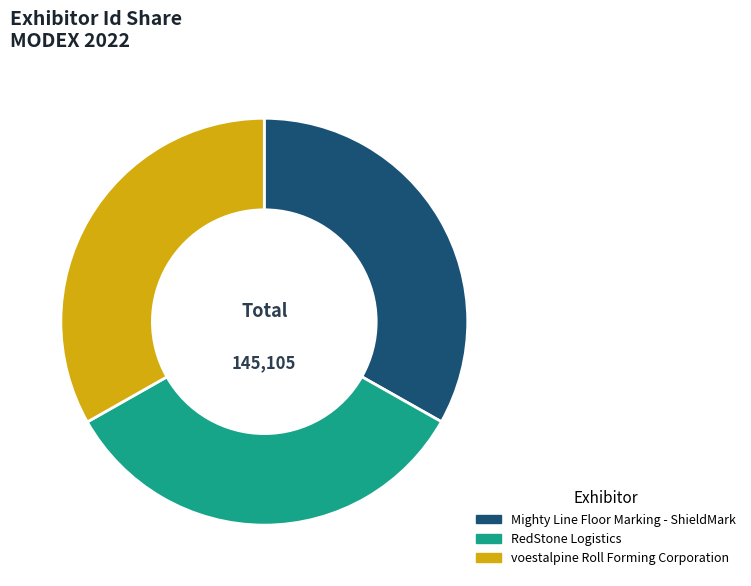

True or false: Mighty Line Floor Marking - ShieldMark accounts for 33% of the total.

True